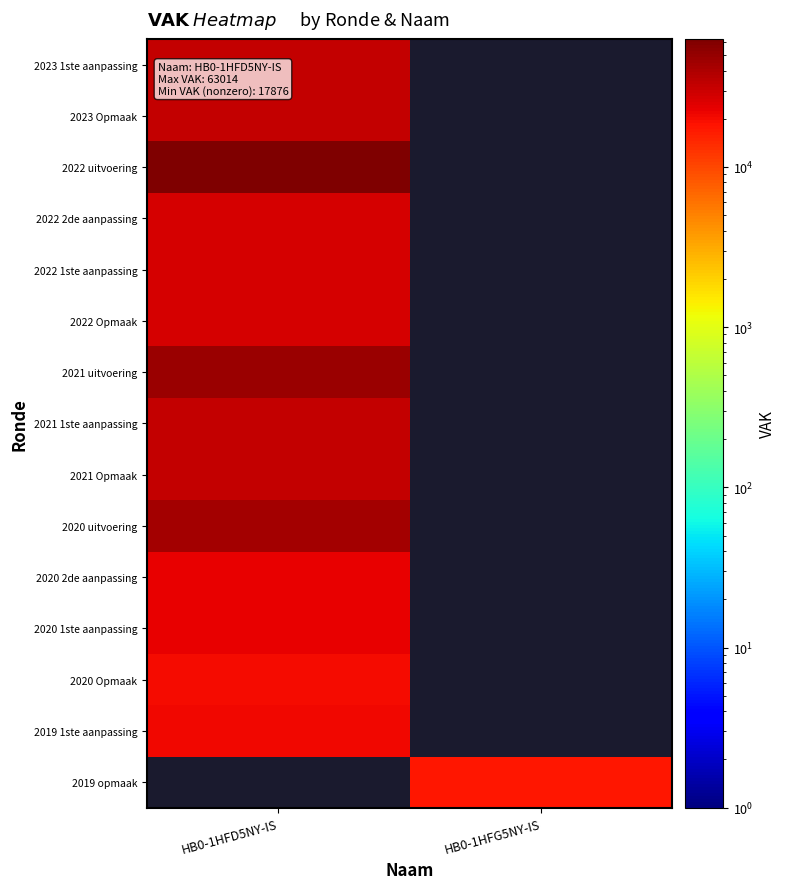

The 2023 Opmaak series shows 32067.0 at HB0-1HFD5NY-IS. True or false?

True